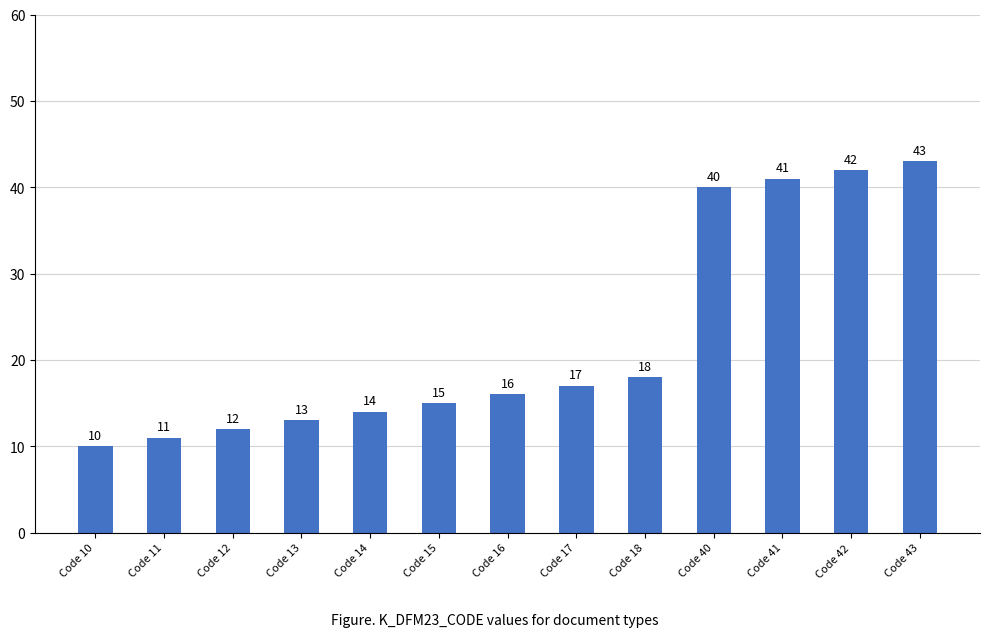

Which label corresponds to the largest value in the chart?

Code 43